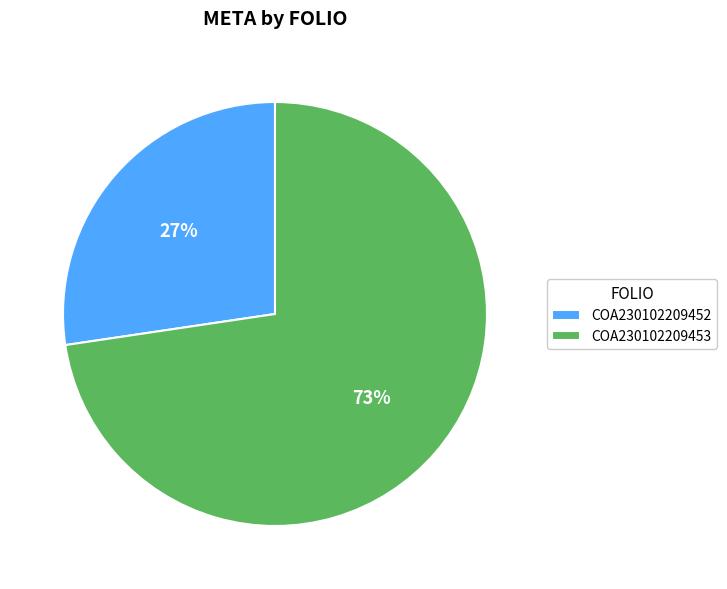

To the nearest percent, what portion does COA230102209452 represent?

27%